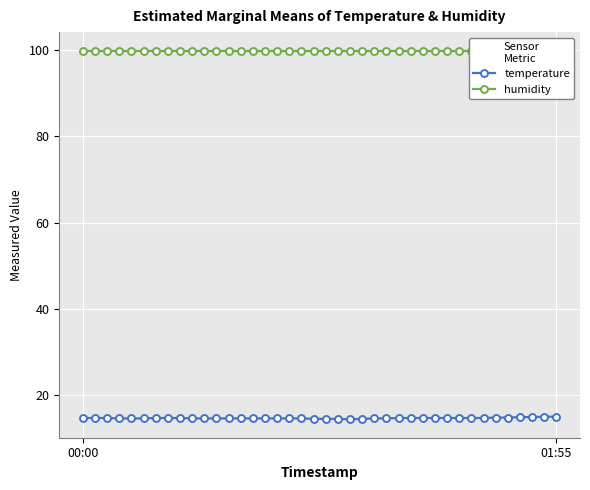

What position from the right is 10?

30